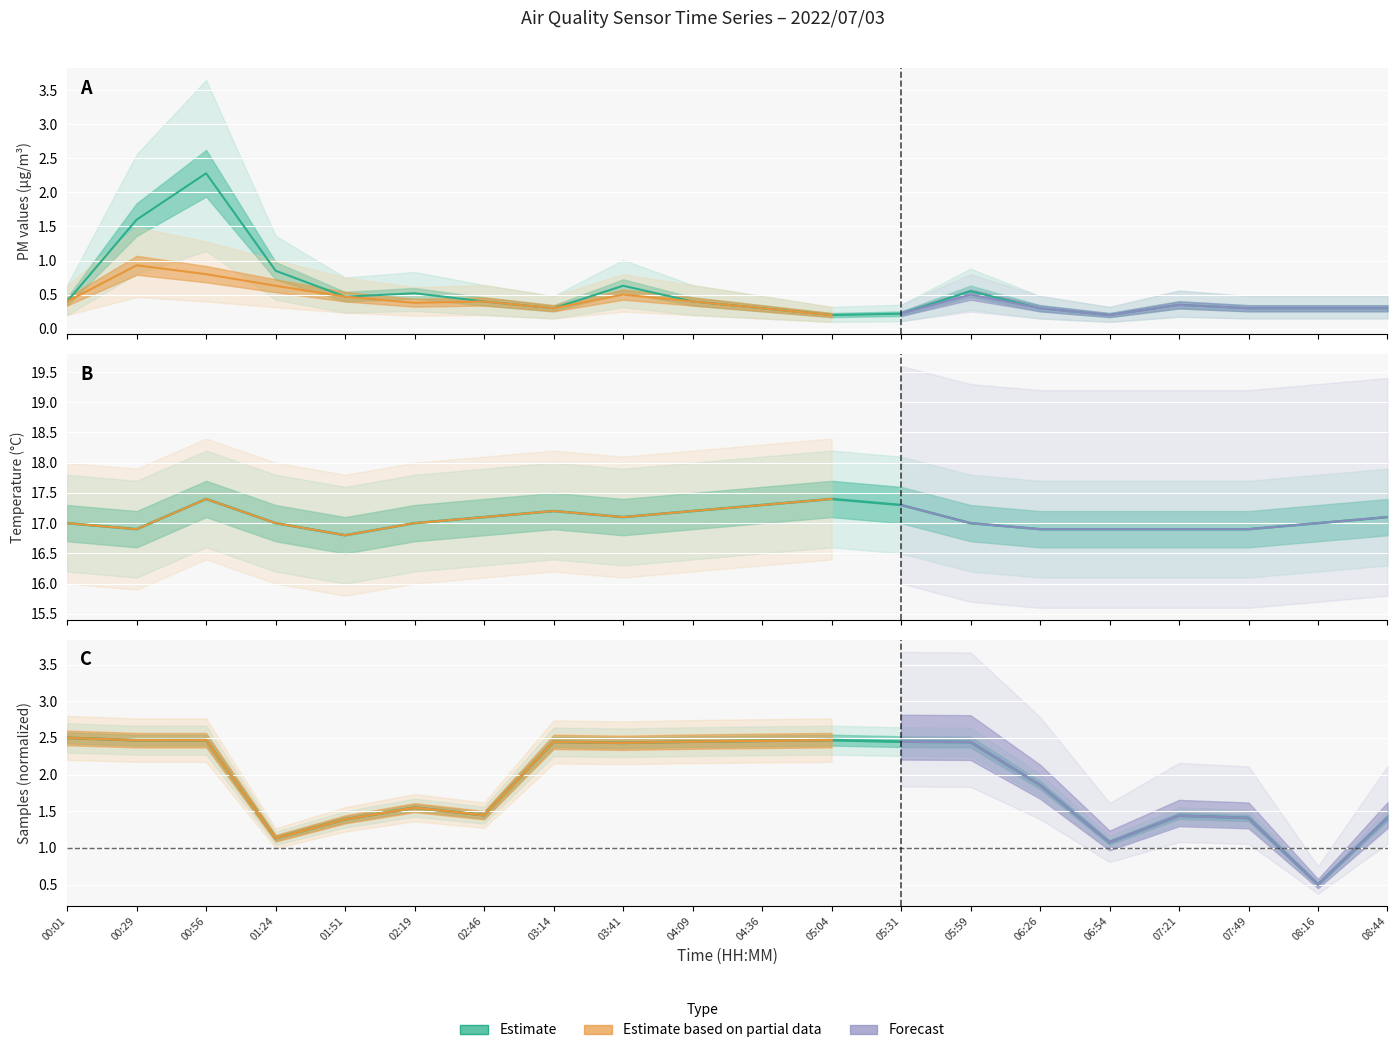

The value of SDS_P1 at 07:21 is 0.5. True or false?

False